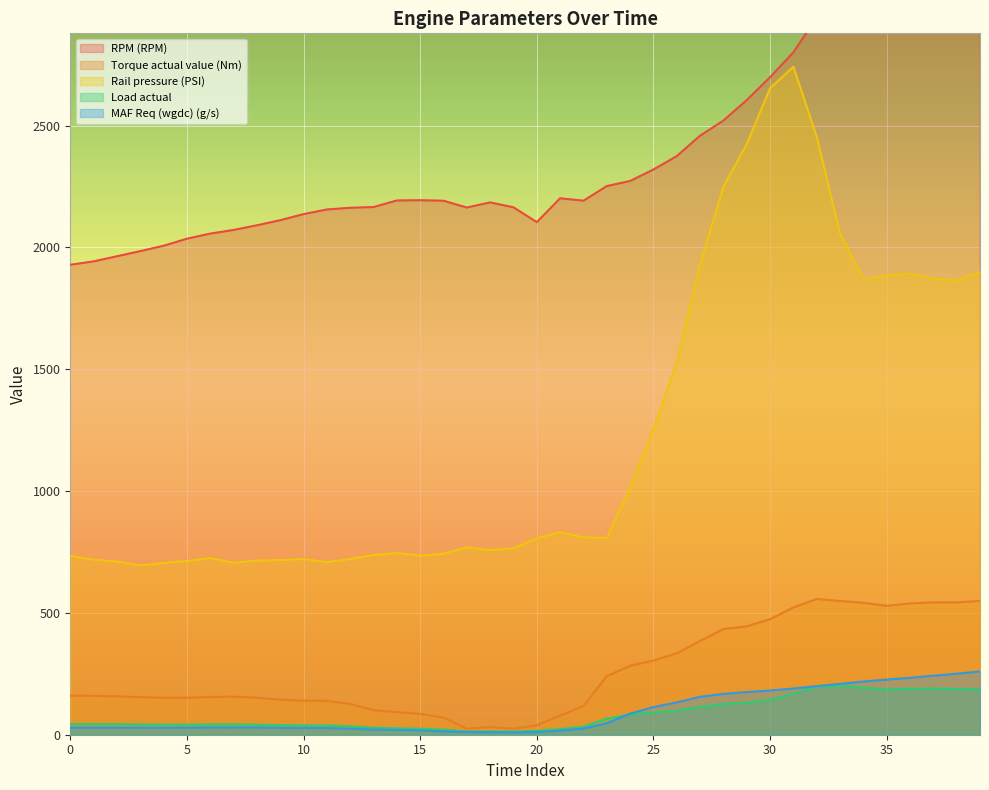

Which series has the largest range (max minus min)?

Rail pressure (PSI)